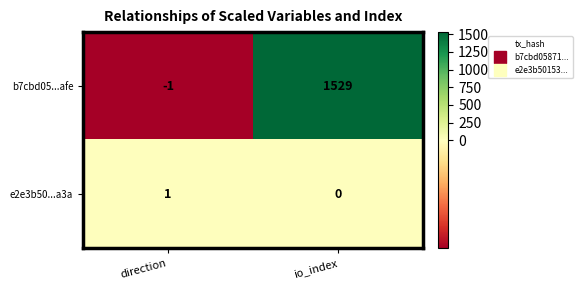

Rank the series by their maximum value, from highest to lowest.

b7cbd05...afe, e2e3b50...a3a